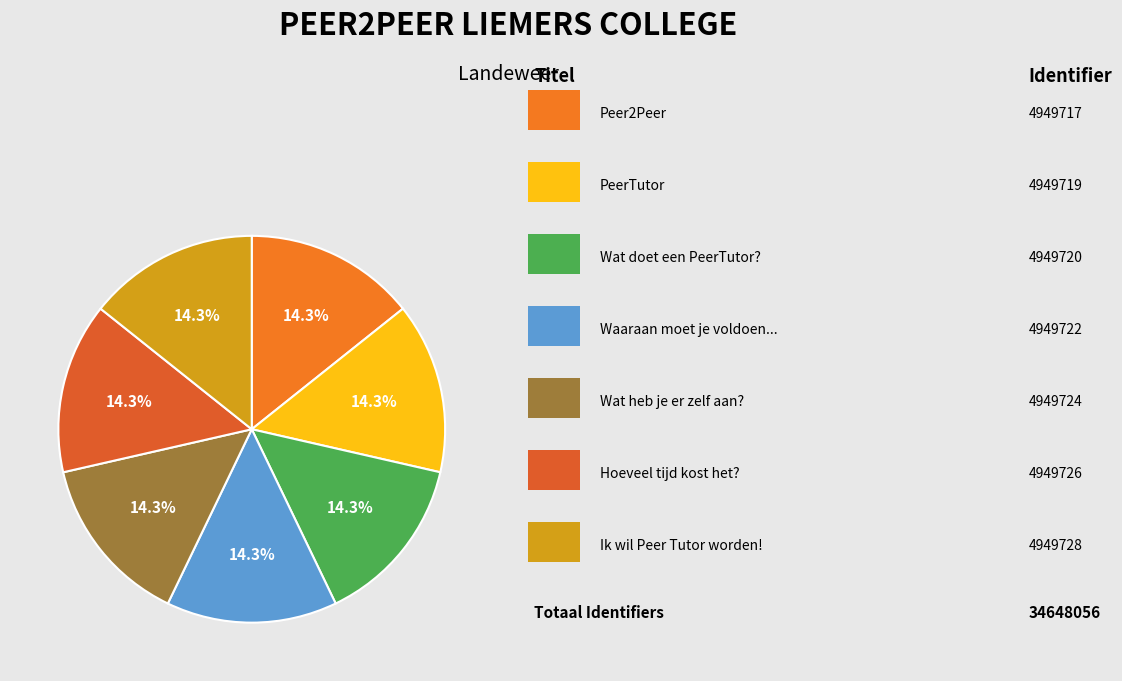

To the nearest percent, what is the average slice percentage?

14%